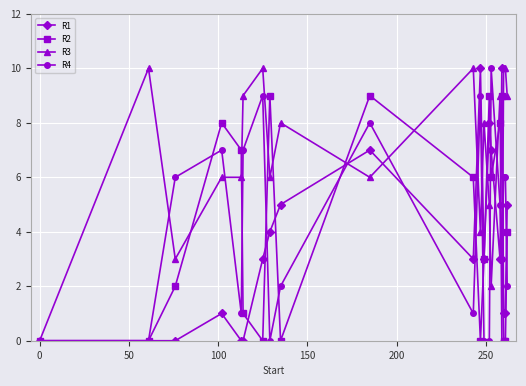

What is the maximum value shown in the chart?

10